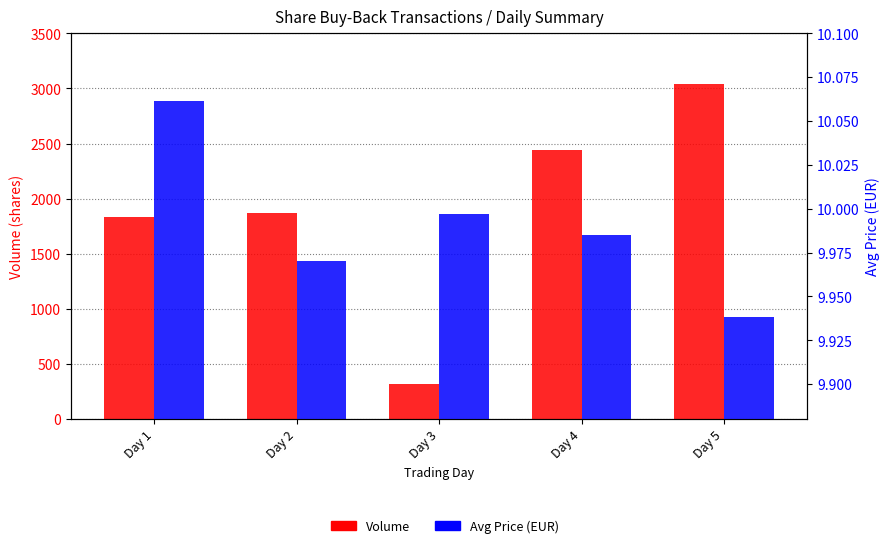

How many bars are there in each group?

2